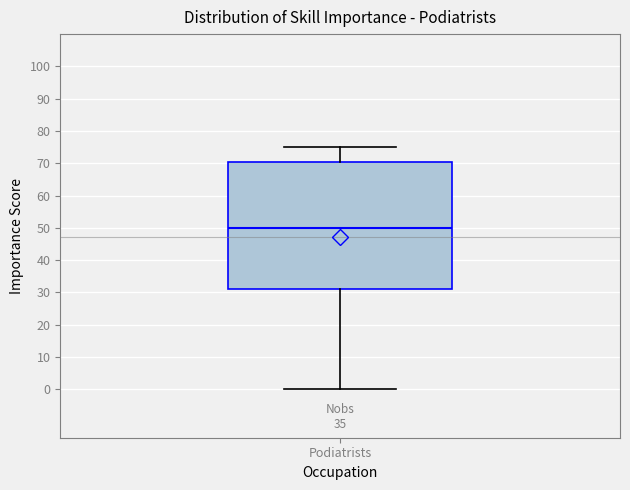

Transcribe this box plot: give where the median line is, the range the box spans, and where the two whiskers end, as read against the y-axis. The values are not printed on the chart, so give them approximately, as read against the axis.

median 50, box 31 to 71, whiskers 0 to 75